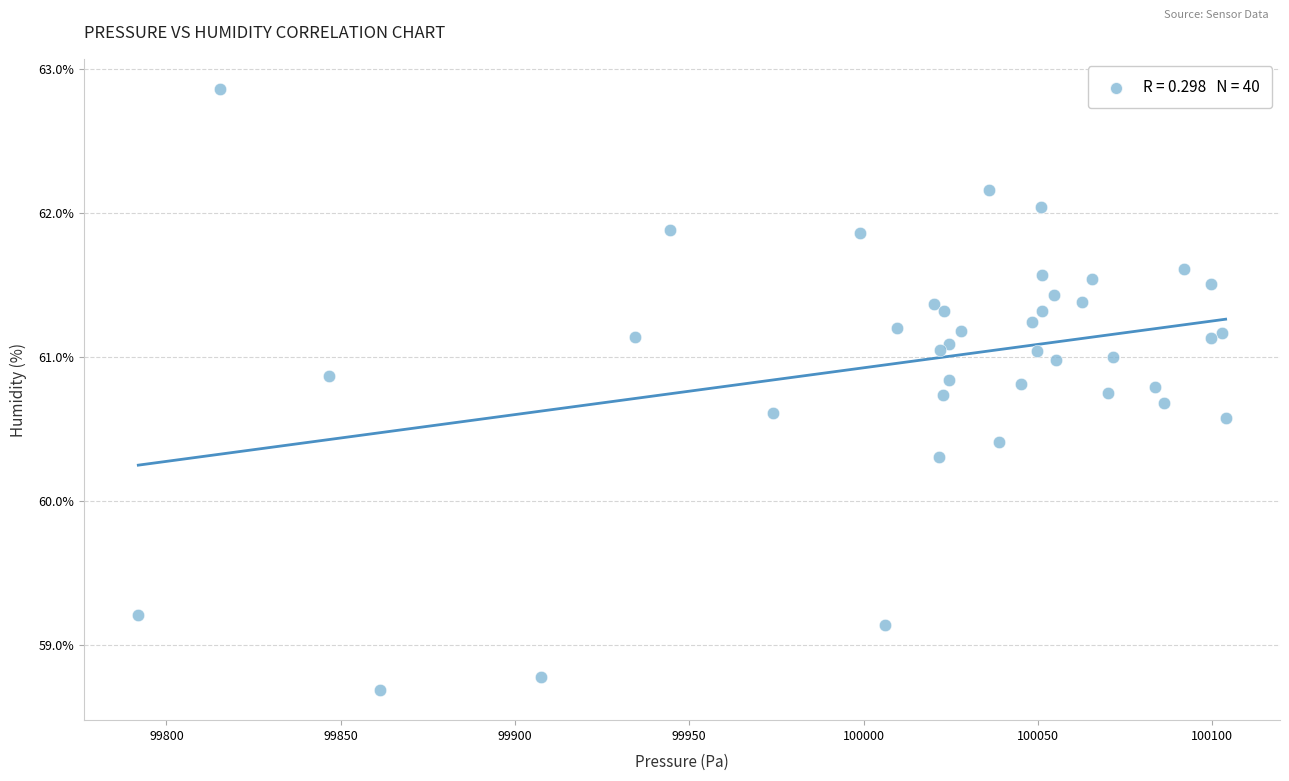

What Y value in the scatter plot is closest to 60?

60.3